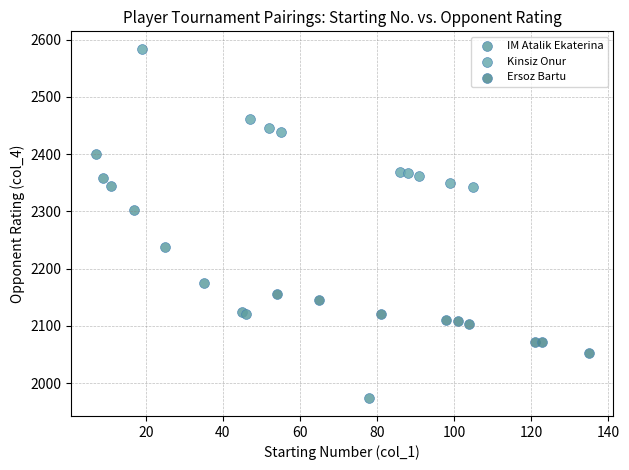

Which series has the widest spread of Y values?

IM Atalik Ekaterina